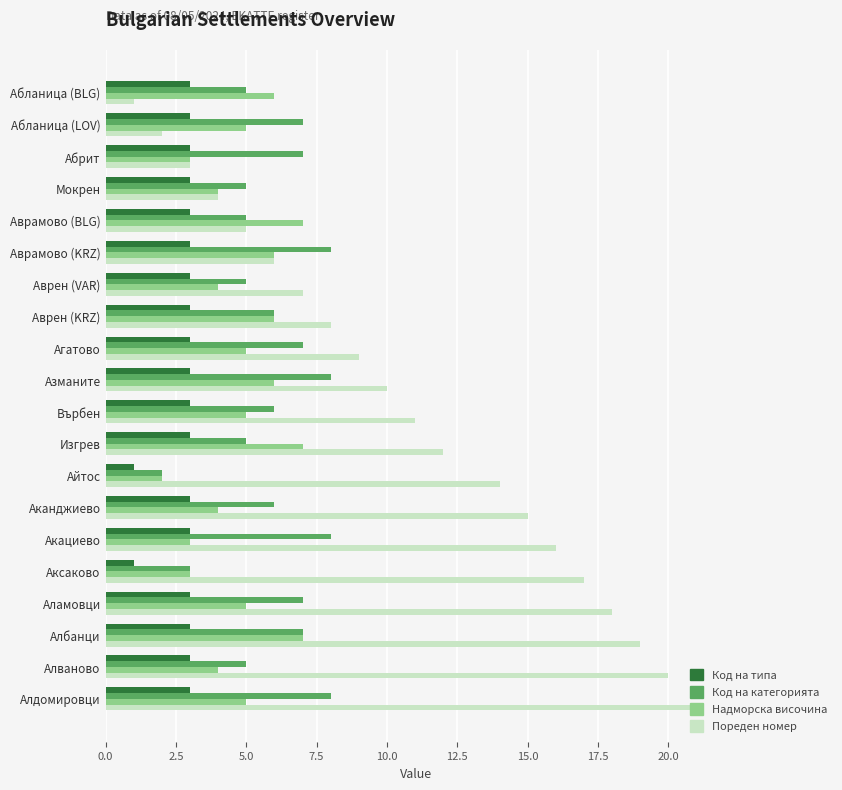

Rank the series by their maximum value, from lowest to highest.

Код на типа, Надморска височина, Код на категорията, Пореден номер